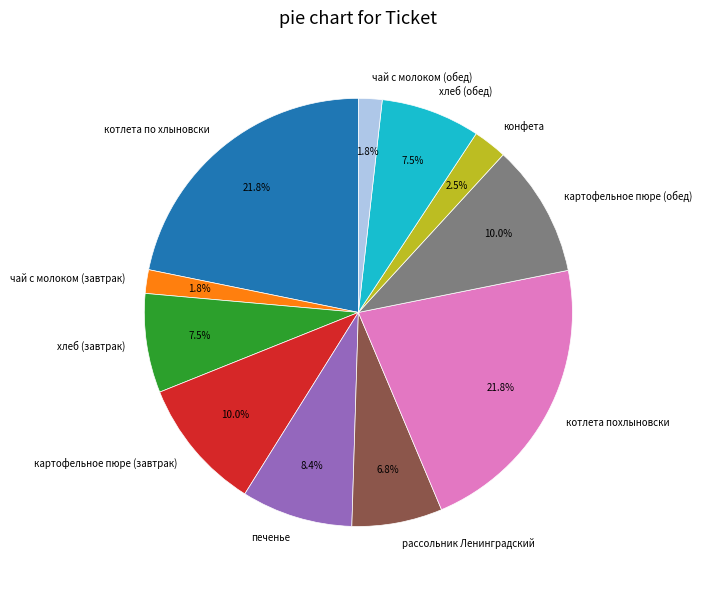

Between чай с молоком (завтрак) and картофельное пюре (завтрак), which is larger?

картофельное пюре (завтрак)